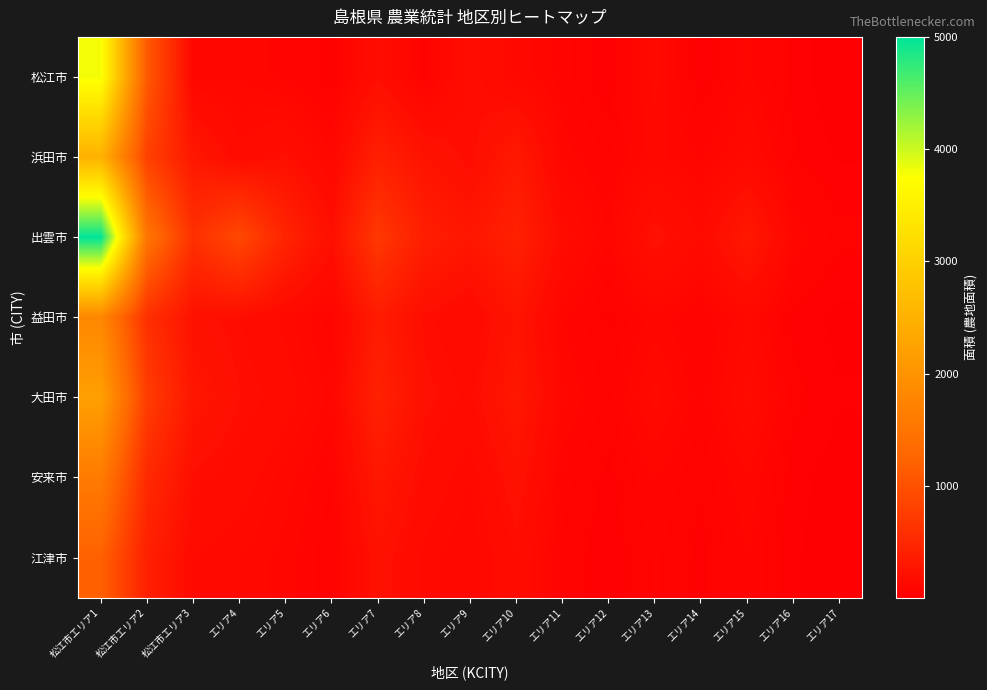

Rank the series by their maximum value, from lowest to highest.

江津市, 安来市, 益田市, 大田市, 浜田市, 松江市, 出雲市